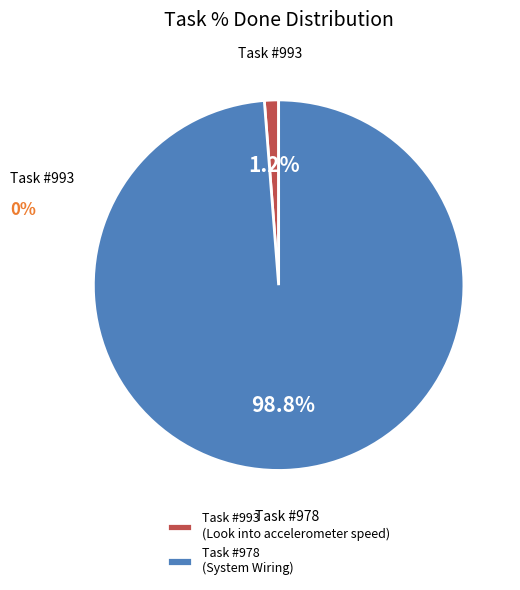

Which has a higher value, Task #978 (System Wiring) or Task #993 (Look into accelerometer speed)?

Task #978 (System Wiring)